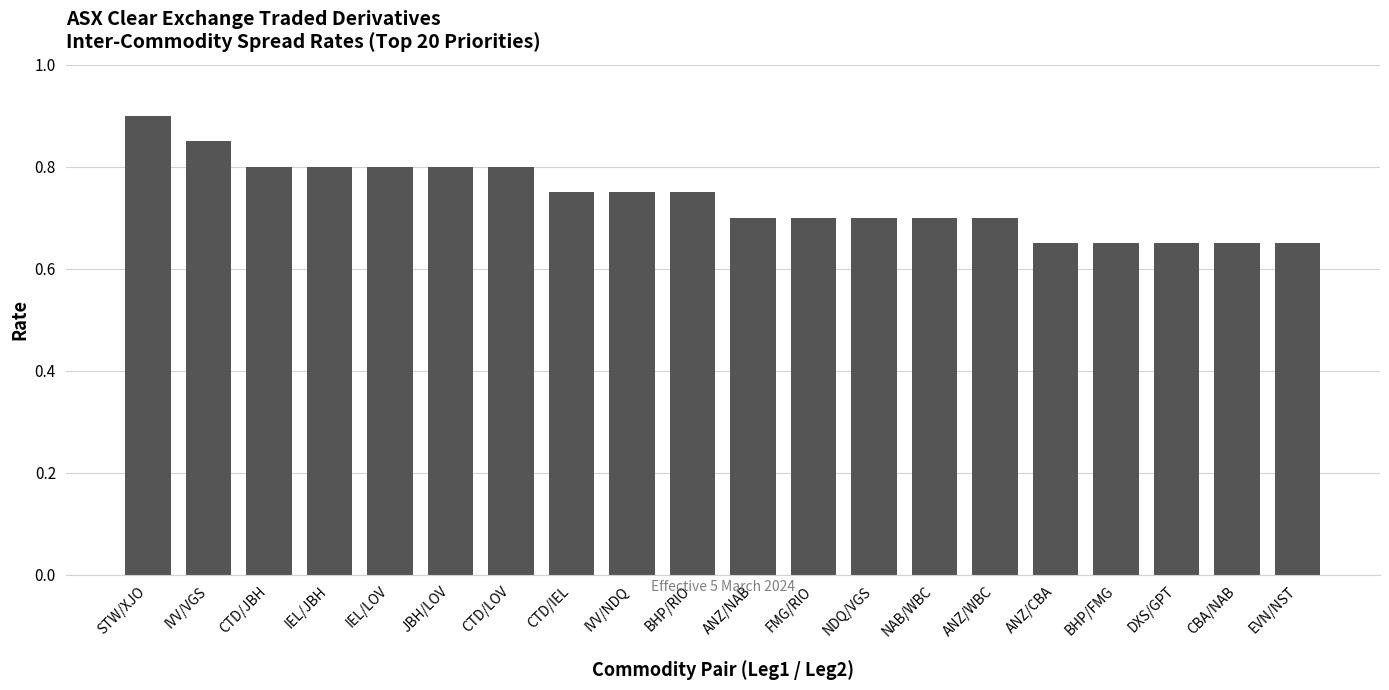

Between IVV/VGS and CTD/JBH, which is larger?

IVV/VGS